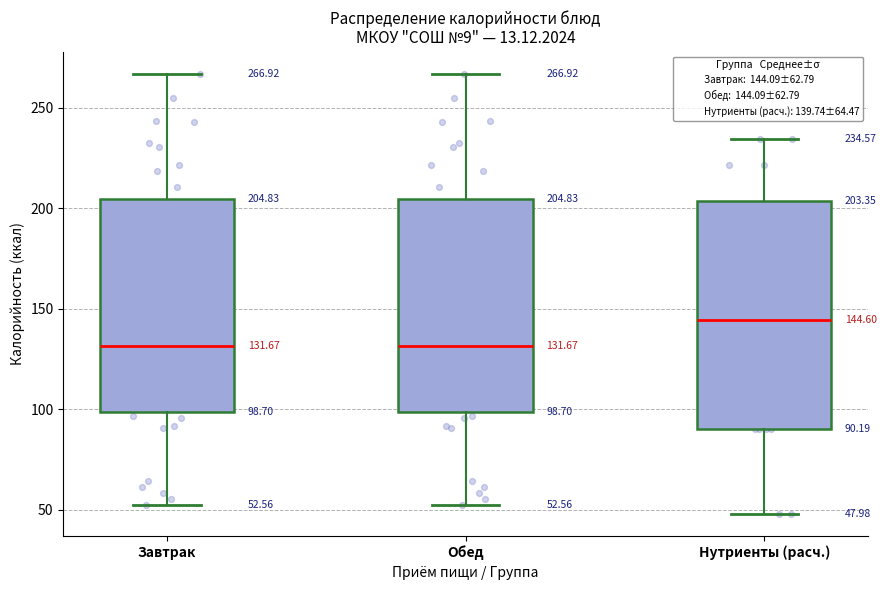

Which box is the tallest, from its lower edge to its upper edge?

Нутриенты (расч.)